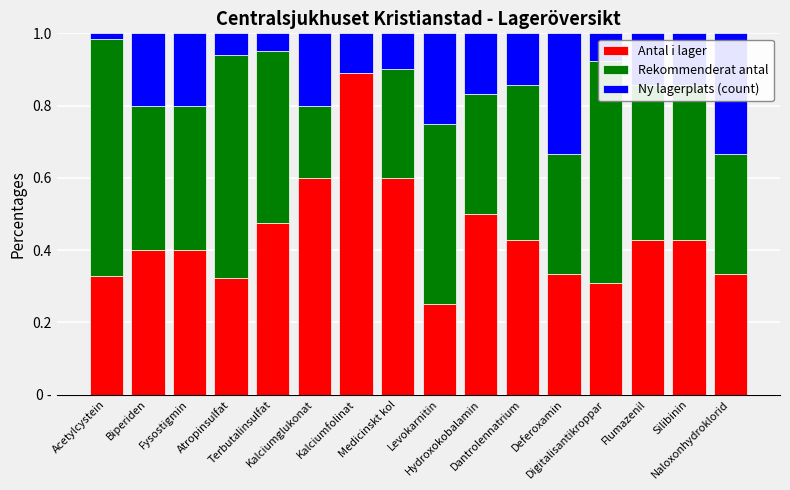

What are all the series names shown in the legend?

Antal i lager, Rekommenderat antal, Ny lagerplats (count)